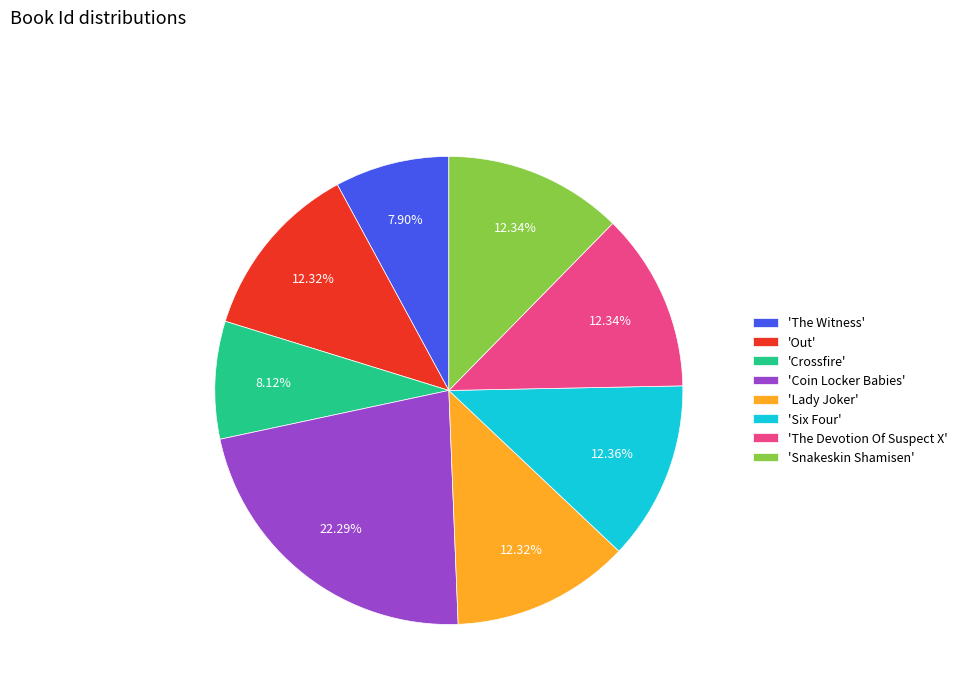

Combined, do 'The Witness' and 'Six Four' account for over 50%?

No